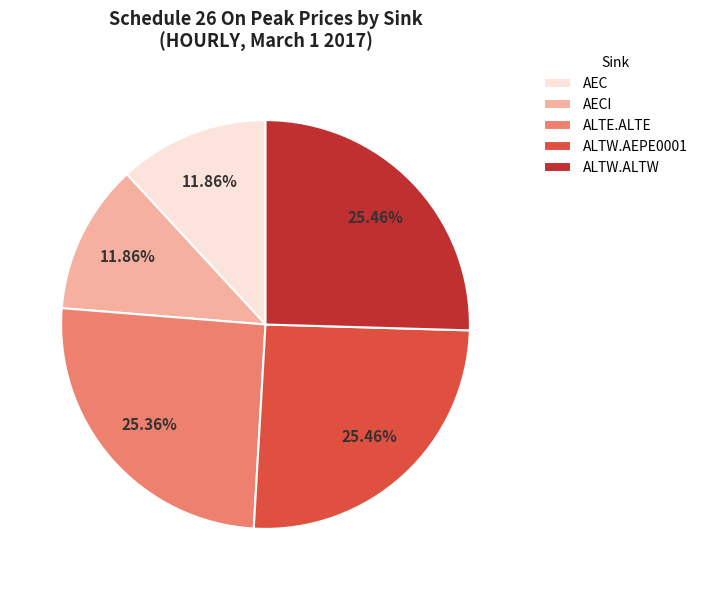

Which has a higher value, ALTW.ALTW or AEC?

ALTW.ALTW